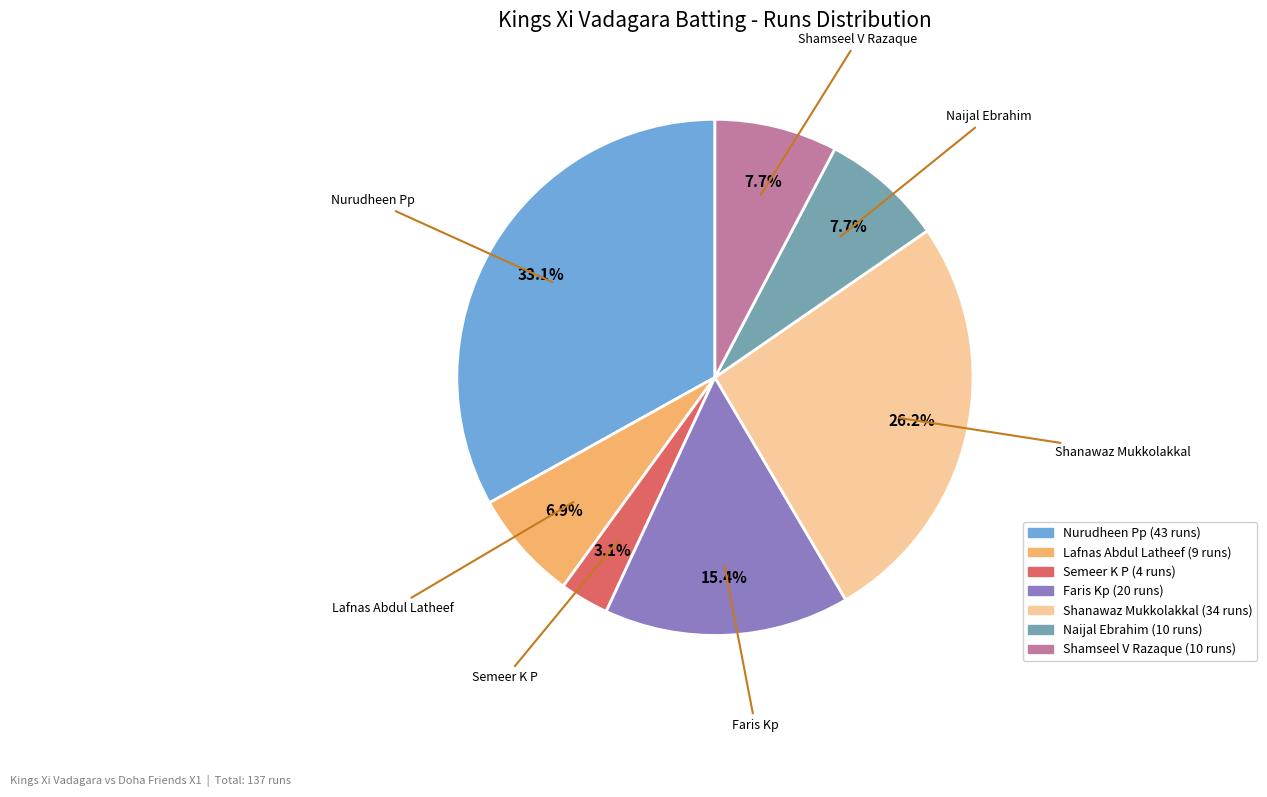

True or false: Lafnas Abdul Latheef accounts for 7% of the total.

True